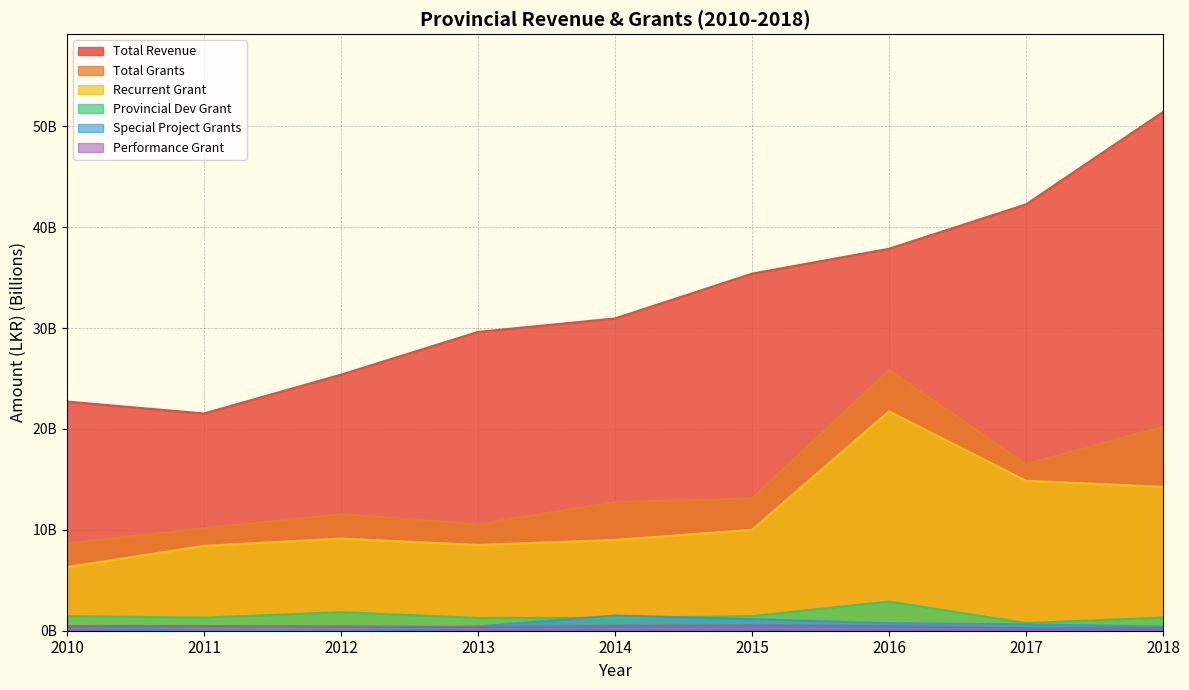

Reading right to left, transcribe all the data shown in this chart.

Total Revenue: 2018=51.4	2017=42.3	2016=37.9	2015=35.4	2014=31.0	2013=29.6	2012=25.4	2011=21.5	2010=22.7
Total Grants: 2018=20.2	2017=16.5	2016=25.8	2015=13.1	2014=12.8	2013=10.6	2012=11.6	2011=10.2	2010=8.7
Recurrent Grant: 2018=14.3	2017=14.9	2016=21.7	2015=10.0	2014=9.0	2013=8.5	2012=9.1	2011=8.4	2010=6.3
Provincial Dev Grant: 2018=1.3	2017=0.8	2016=2.9	2015=1.5	2014=1.3	2013=1.3	2012=1.8	2011=1.3	2010=1.4
Special Project Grants: 2018=0.4	2017=0.6	2016=0.7	2015=1.1	2014=1.5	2013=0.4	2012=0.0	2011=0.0	2010=0.5
Performance Grant: 2018=0.3	2017=0.3	2016=0.5	2015=0.5	2014=0.5	2013=0.4	2012=0.4	2011=0.5	2010=0.5